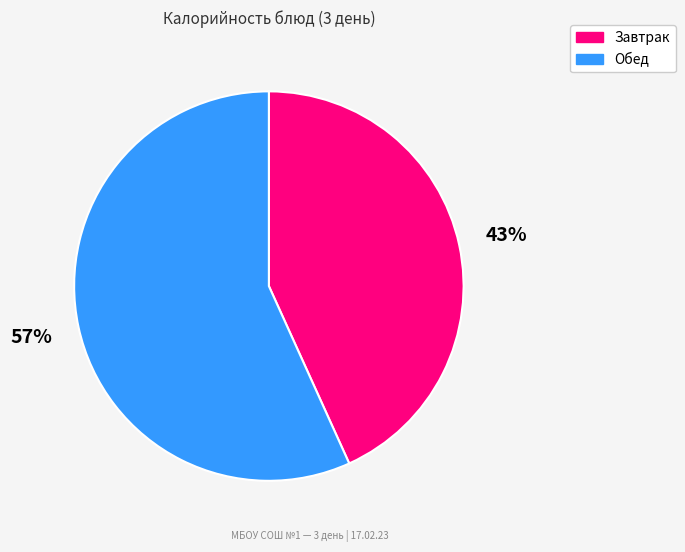

Does any single category account for the majority?

Yes